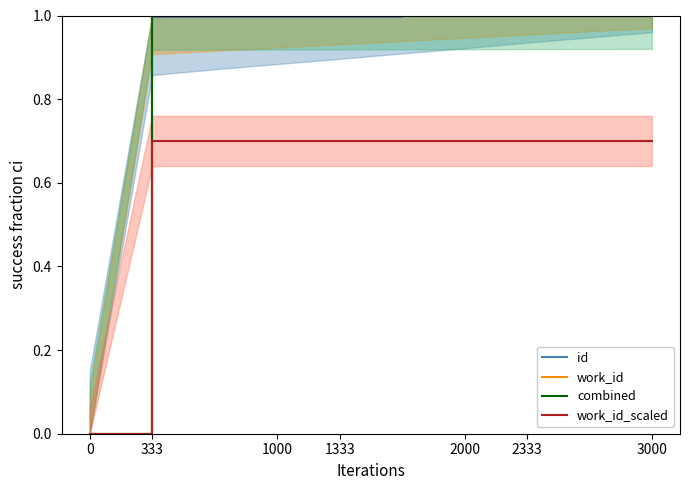

The combined series shows 0.4 at 0. True or false?

False